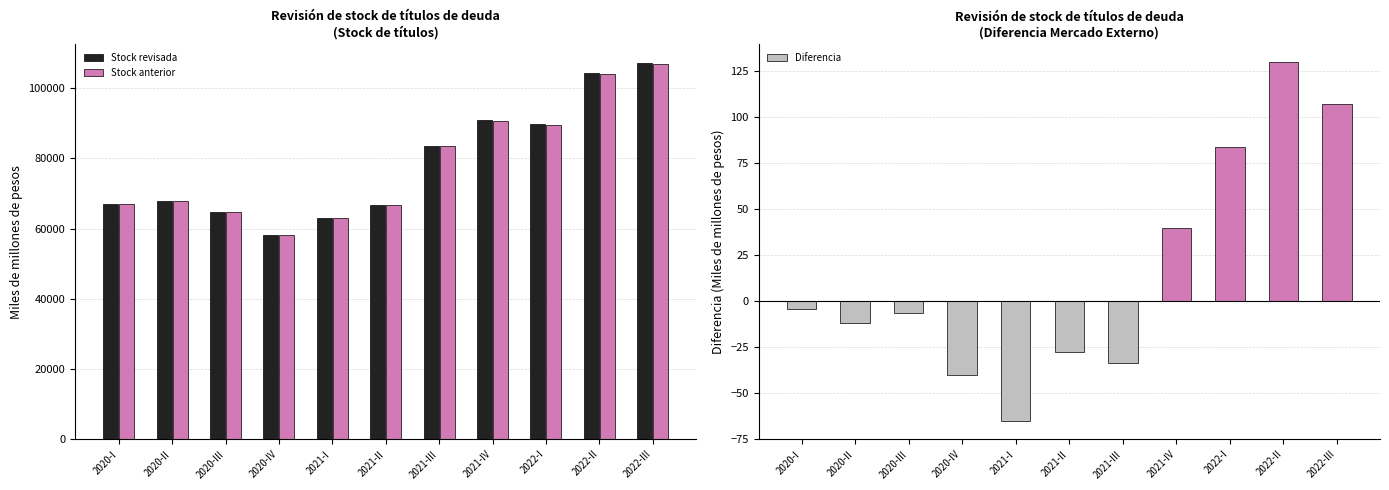

List the labels in order of Stock revisada value, smallest first.

2020-IV, 2021-I, 2020-III, 2021-II, 2020-I, 2020-II, 2021-III, 2022-I, 2021-IV, 2022-II, 2022-III